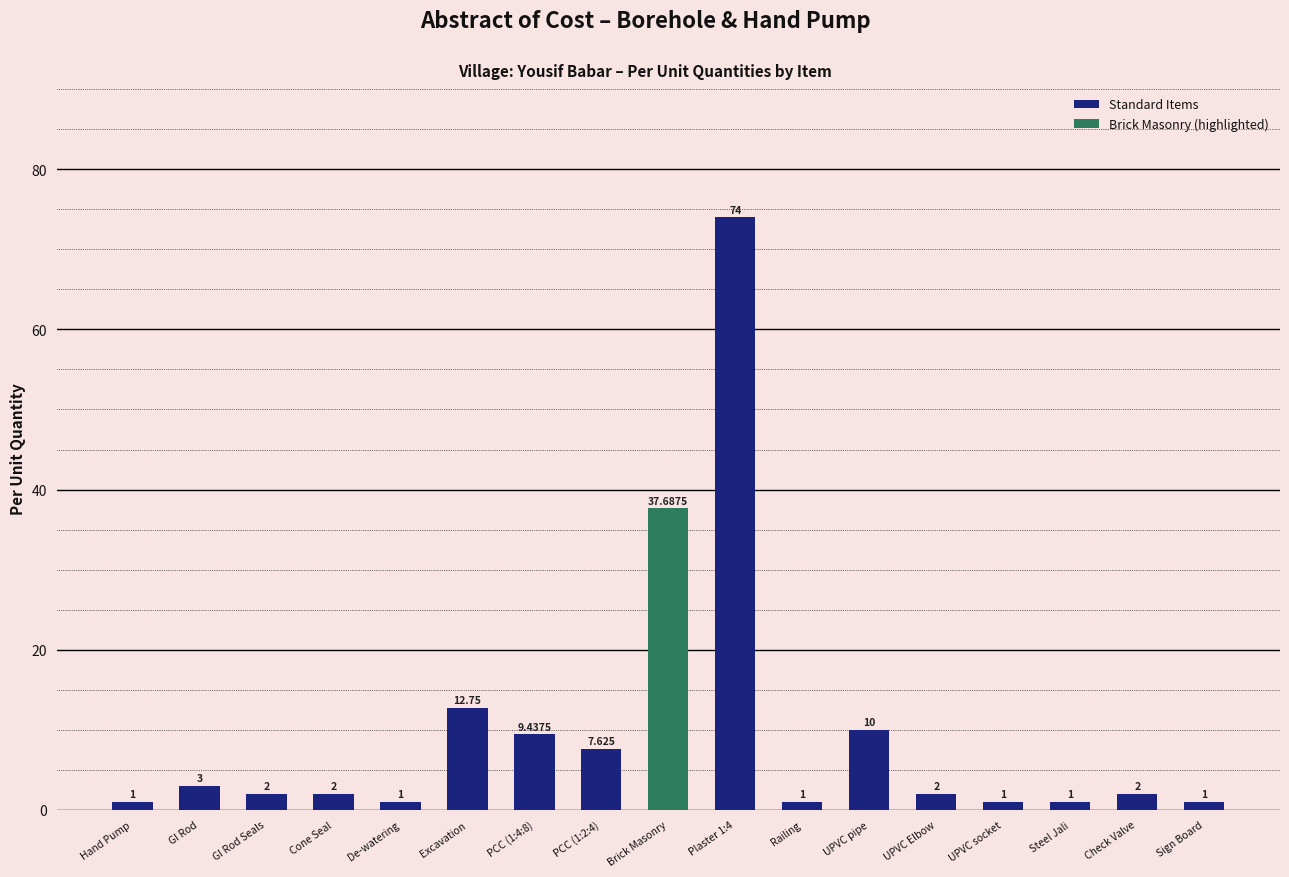

What is the ratio of the value at Check Valve to the value at Sign Board?

2.0